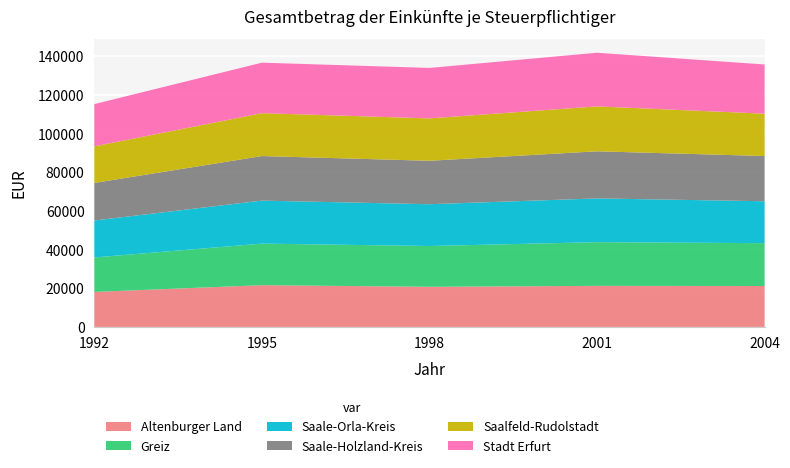

Reading right to left, transcribe all the data shown in this chart.

Altenburger Land: 2004=21143.8	2001=21219.9	1998=20732.3	1995=21581.5	1992=18084.1
Greiz: 2004=22147.8	2001=22579.6	1998=21087.6	1995=21474.5	1992=17817.2
Saale-Orla-Kreis: 2004=21663.5	2001=22610.7	1998=21599.8	1995=22222.0	1992=19095.1
Saale-Holzland-Kreis: 2004=23377.3	2001=24351.8	1998=22447.7	1995=23029.7	1992=19417.6
Saalfeld-Rudolstadt: 2004=21876.1	2001=23211.6	1998=21915.0	1995=22168.8	1992=18916.2
Stadt Erfurt: 2004=25433.0	2001=27731.4	1998=26072.8	1995=26098.2	1992=21826.8